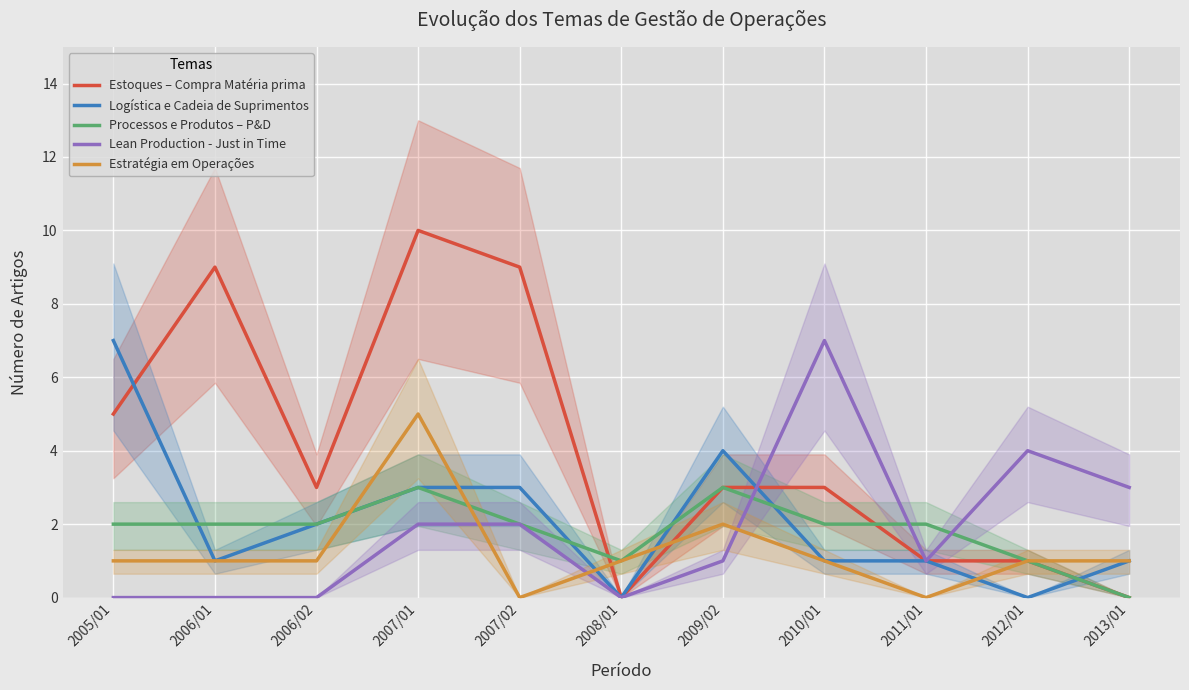

Between 2009/02 and 2011/01, which series saw the biggest shift?

Logística e Cadeia de Suprimentos